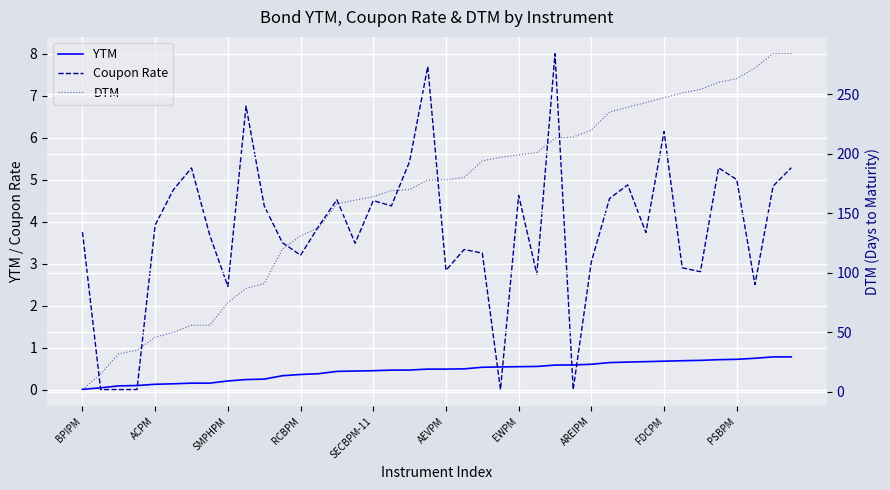

At how many categories does at least one series exceed 17?

38